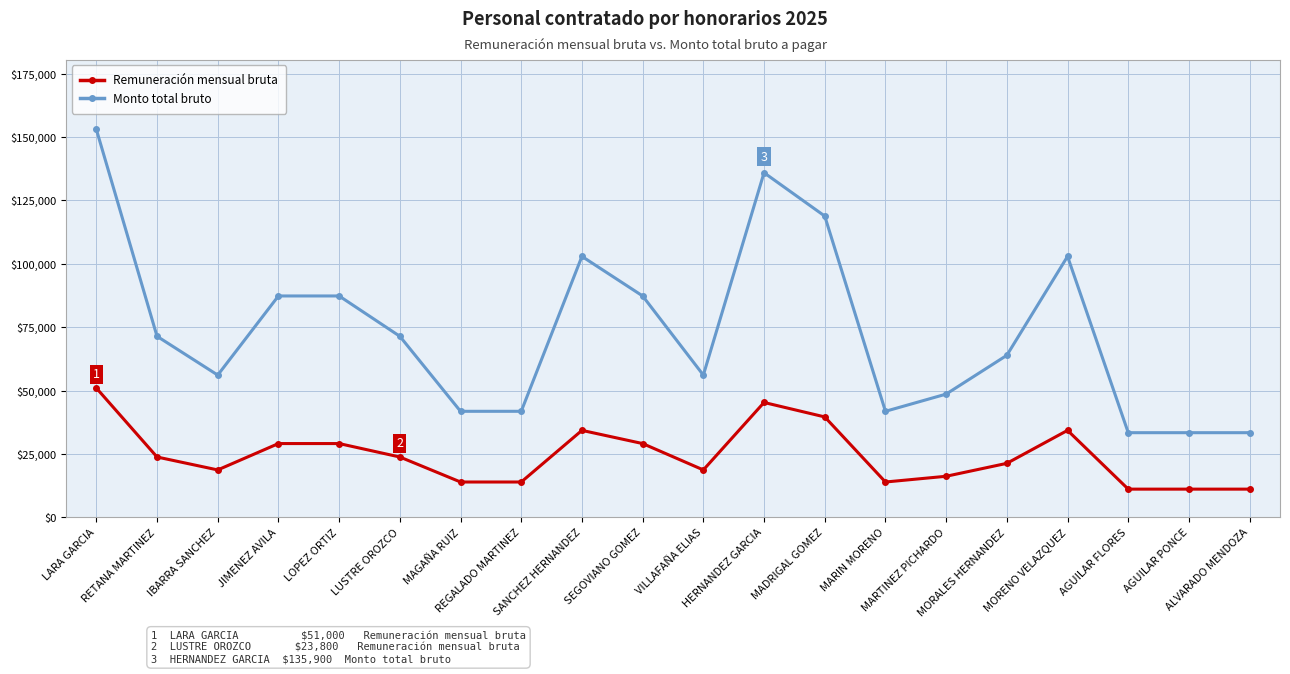

What is the spread (max minus min) of values at HERNANDEZ GARCIA?

90600